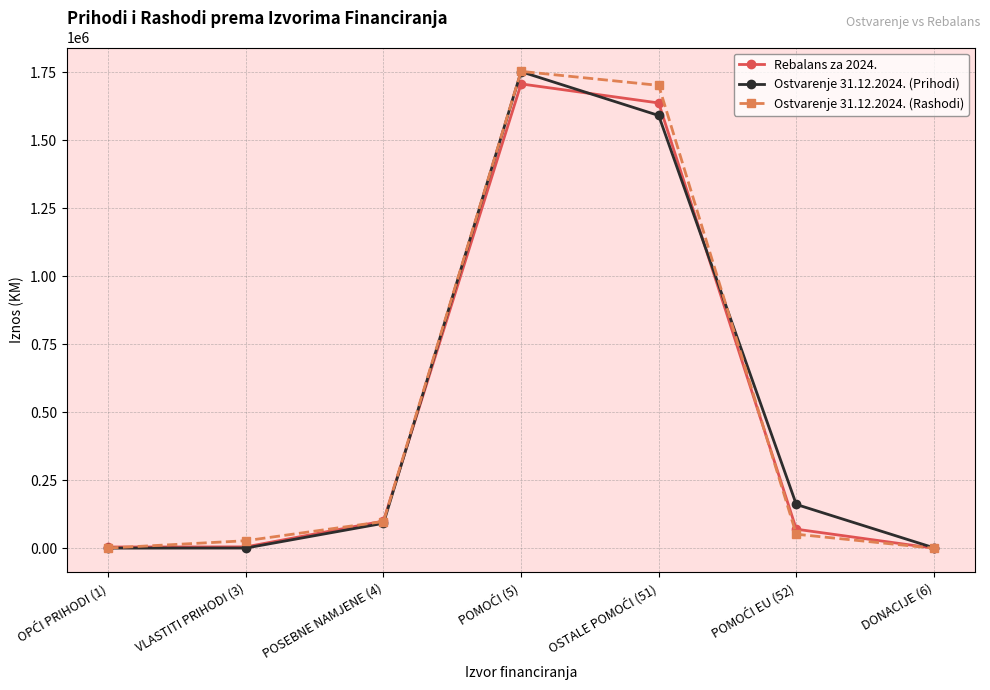

The Ostvarenje 31.12.2024. (Rashodi) series shows 922815.5 at DONACIJE (6). True or false?

False